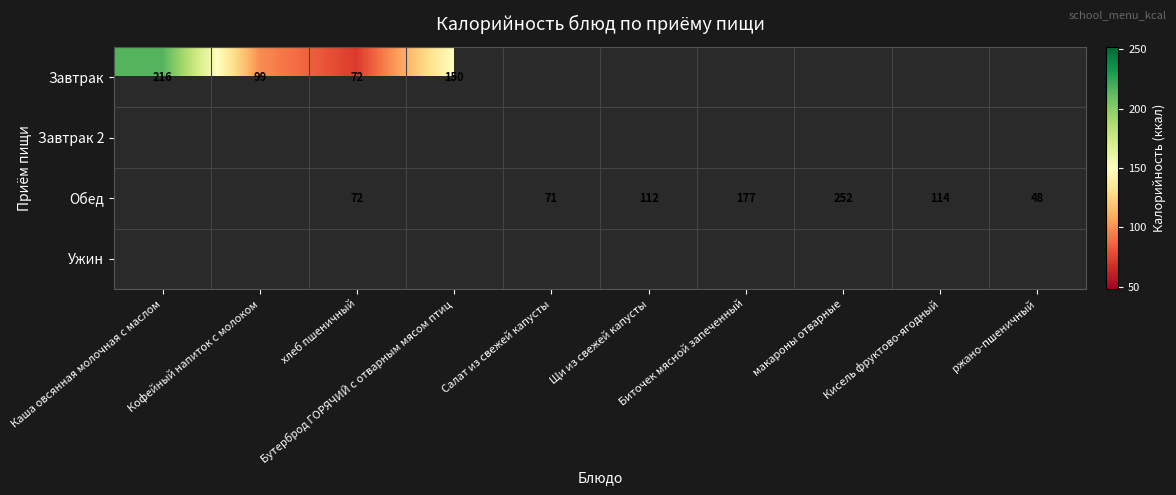

True or false: Обед has a value of 166 at Щи из свежей капусты.

False